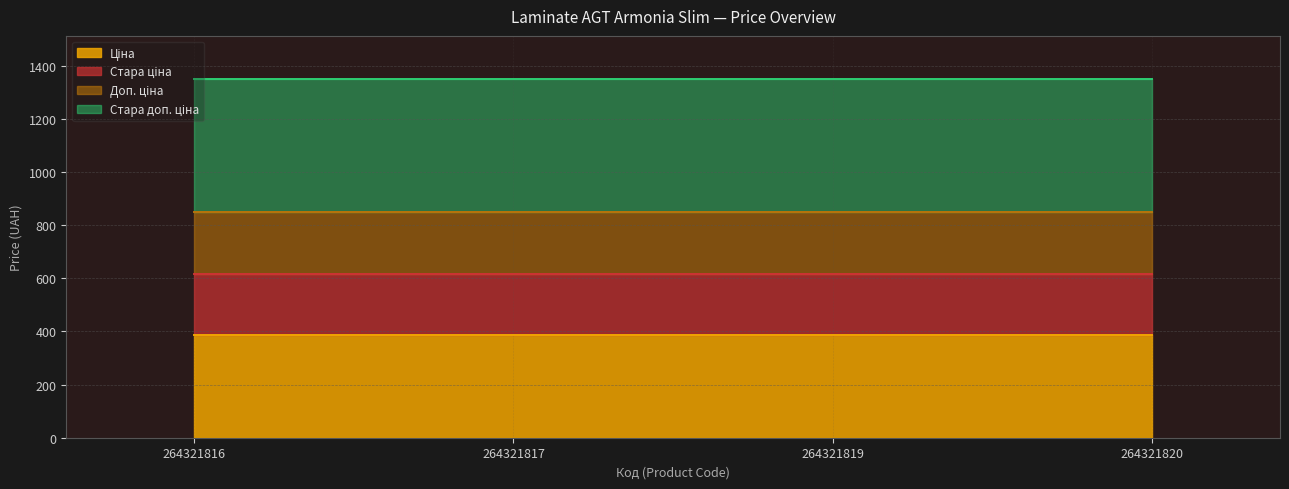

True or false: Стара доп. ціна and Стара ціна cross at least once.

False